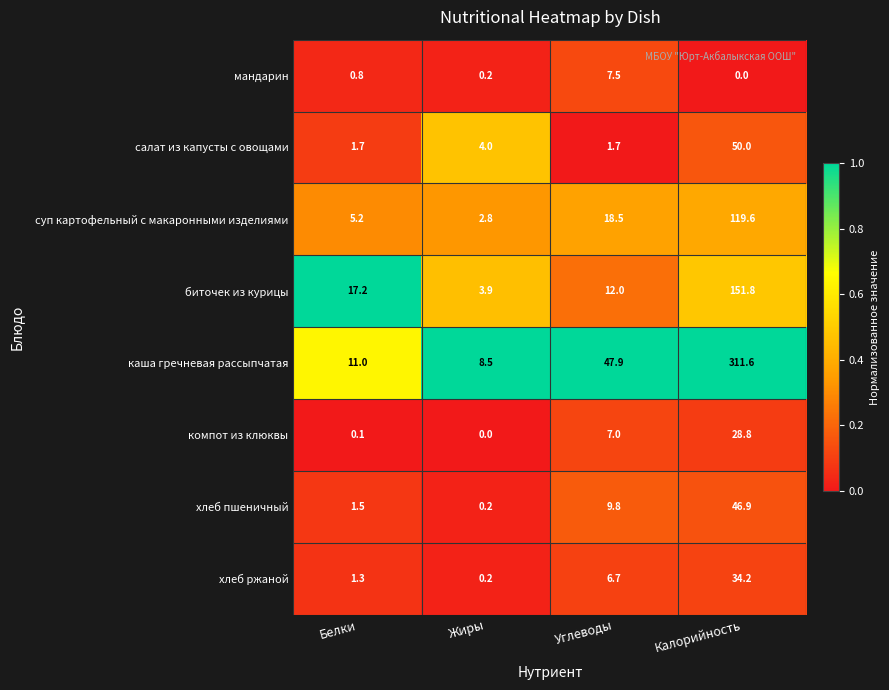

Where is хлеб пшеничный nearest to the value 23?

Углеводы